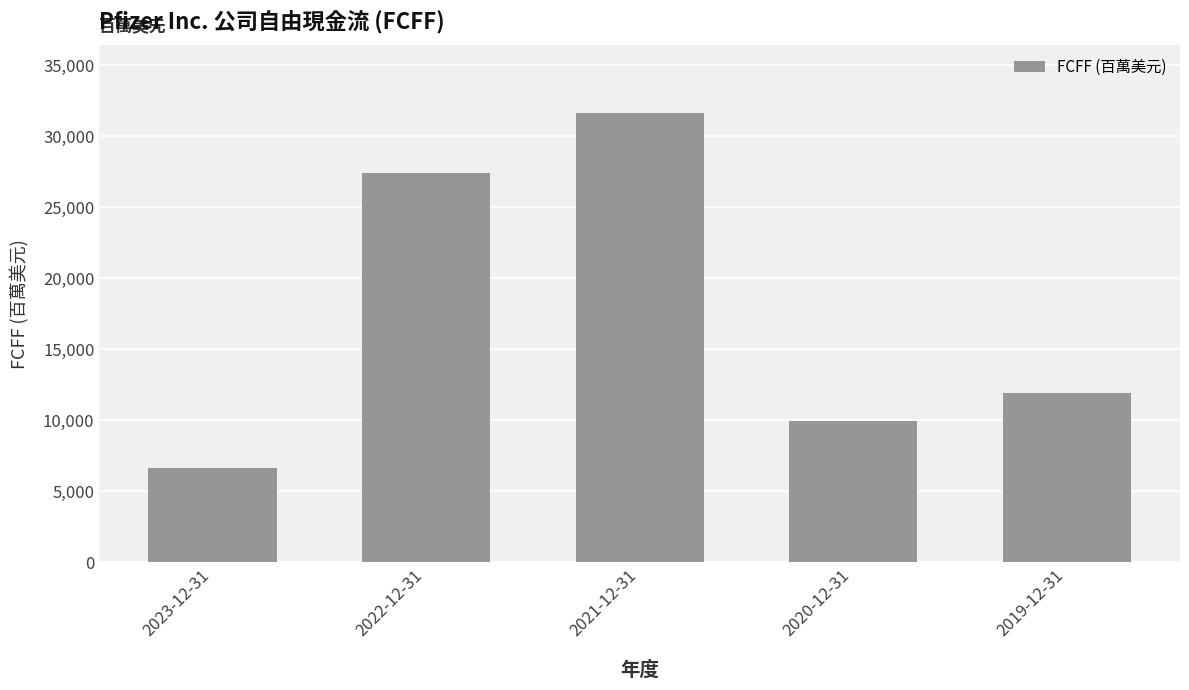

Count the number of data series in this chart.

1